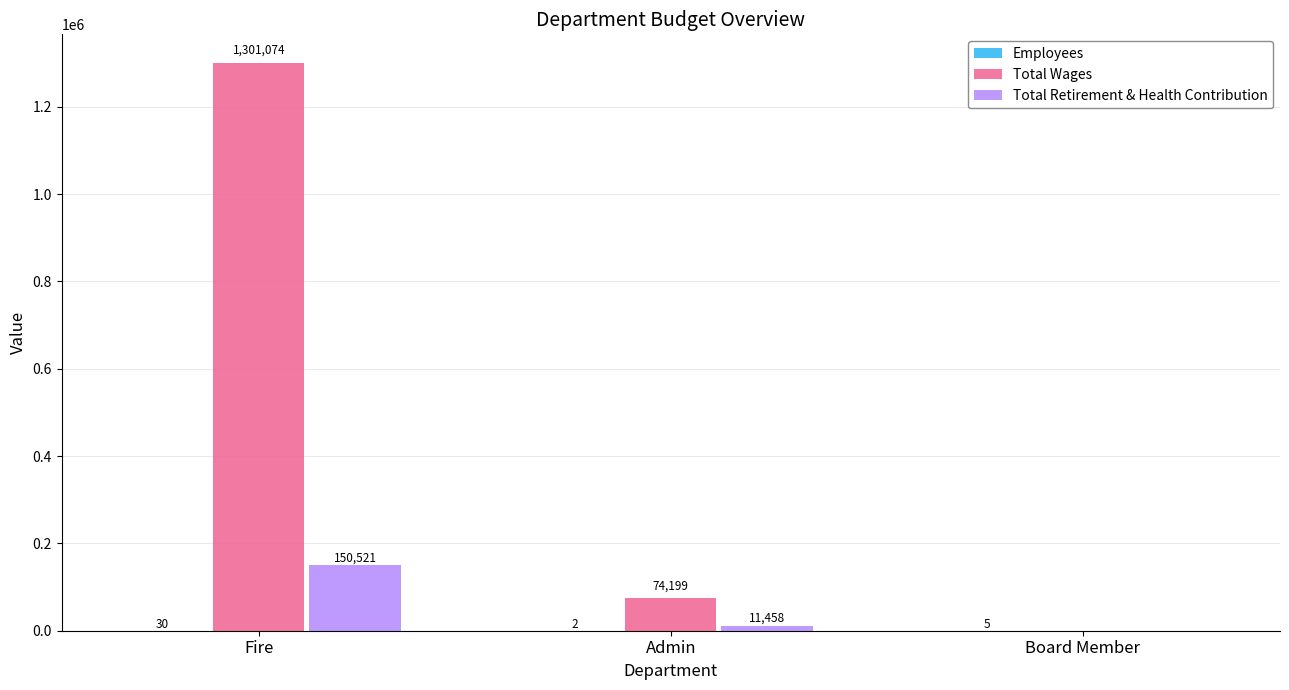

What is the sum of all Total Wages values?

1375273